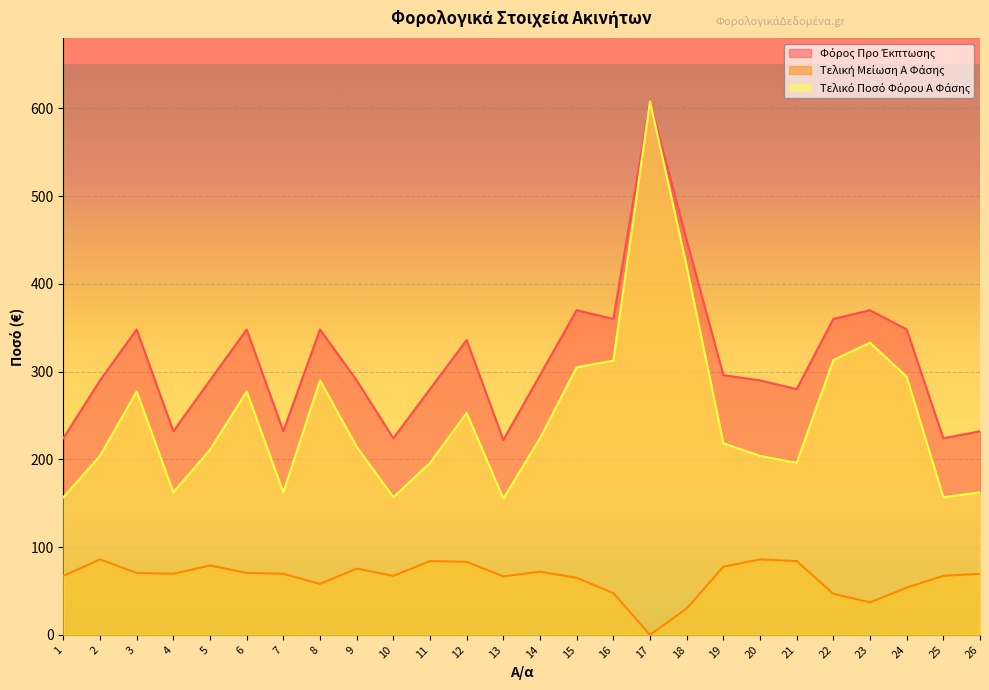

Where is the first local minimum for Φόρος Προ Έκπτωσης?

4